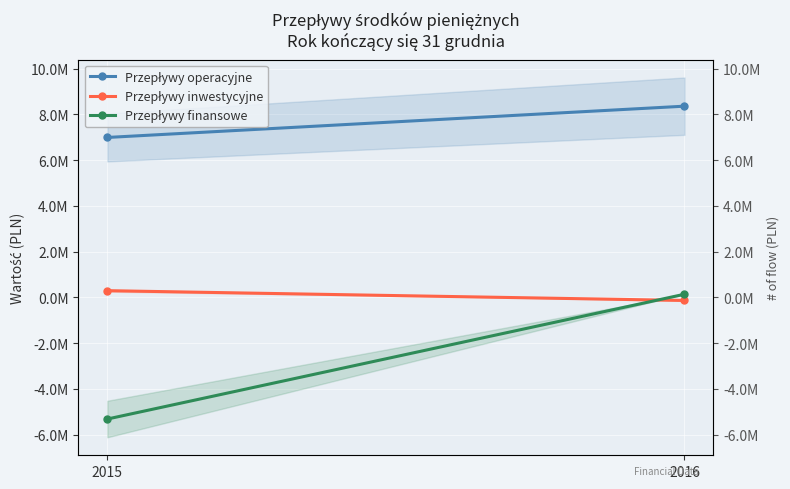

At how many categories does at least one series exceed 4918482?

2